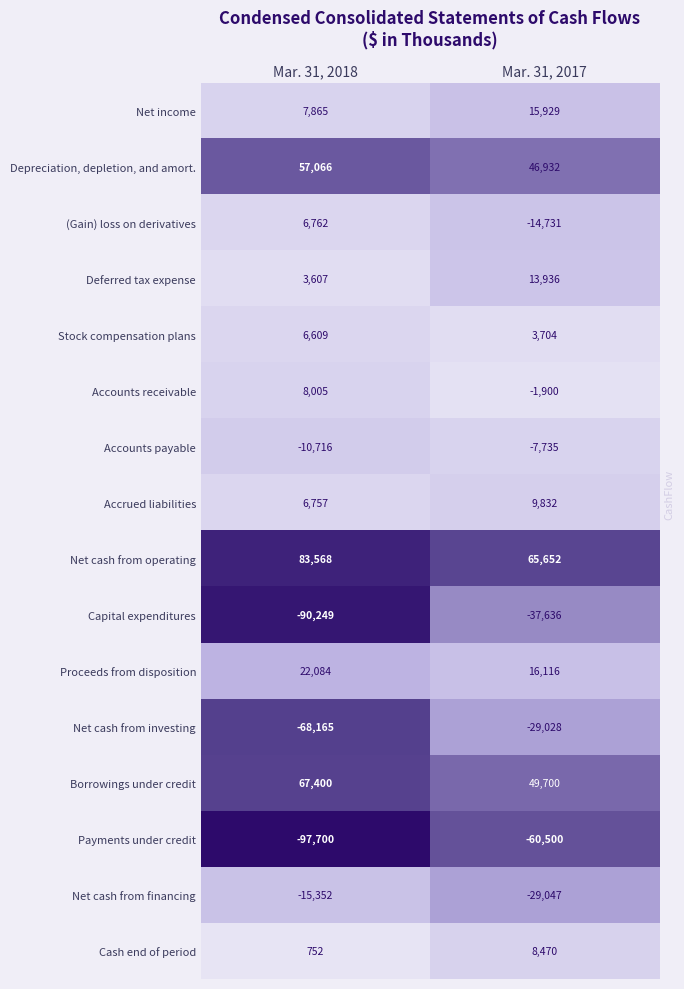

What is the greatest value displayed?

83568